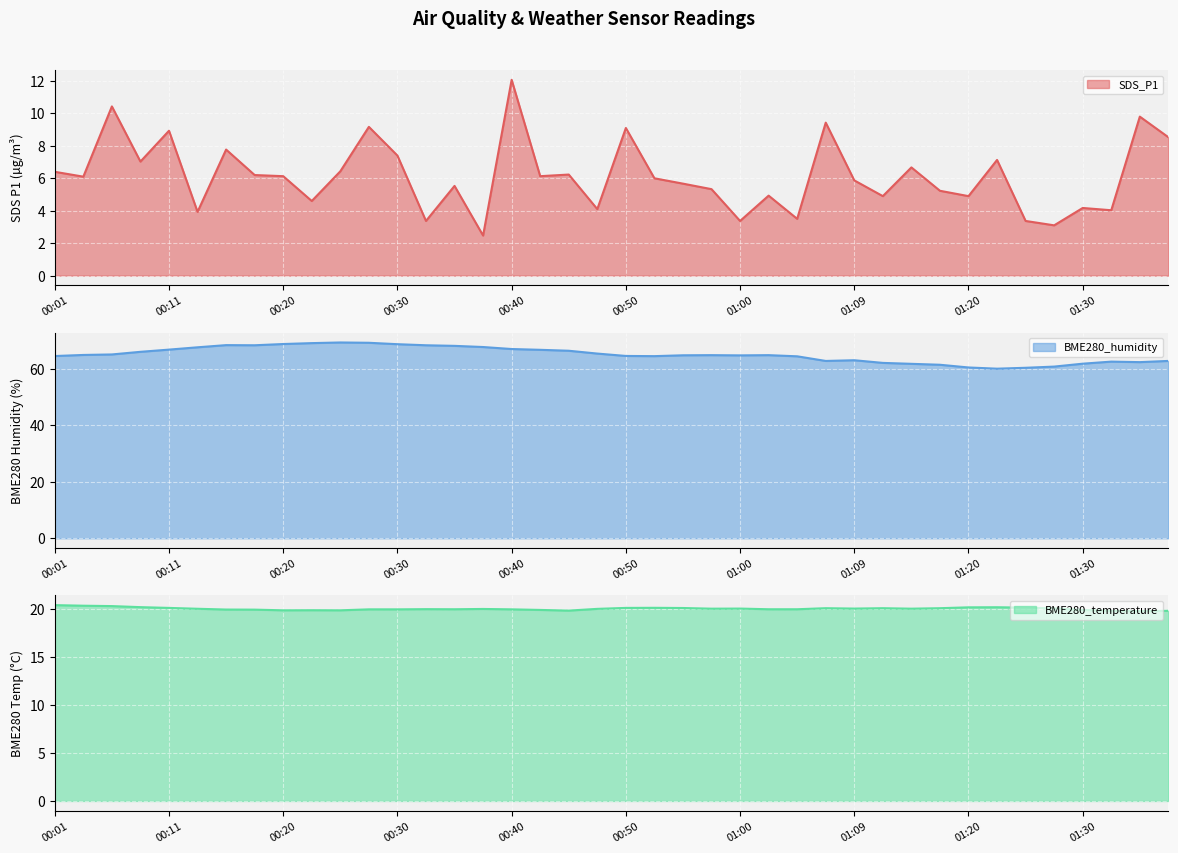

The value of SDS_P1 at 00:23 is 4.6. True or false?

True